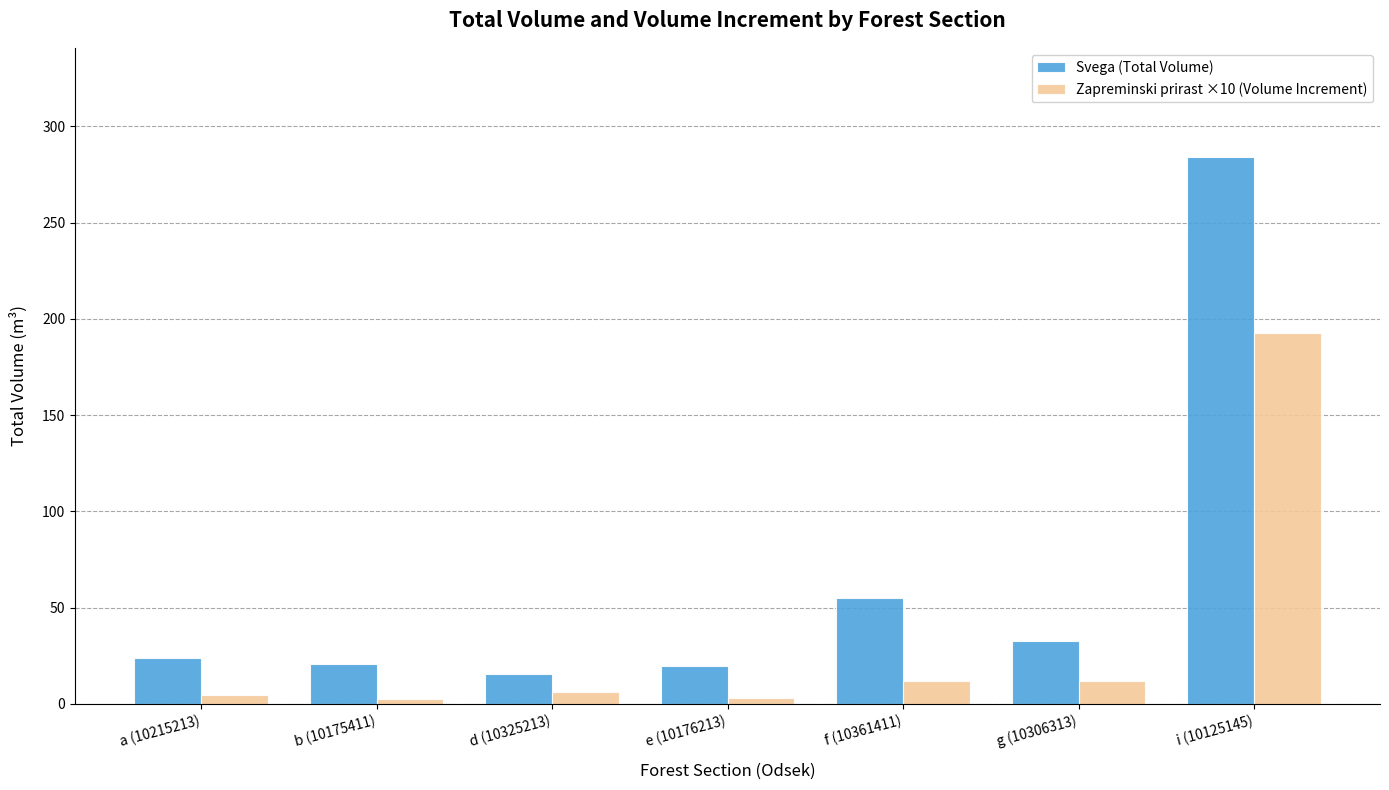

Does the chart contain any negative values?

No